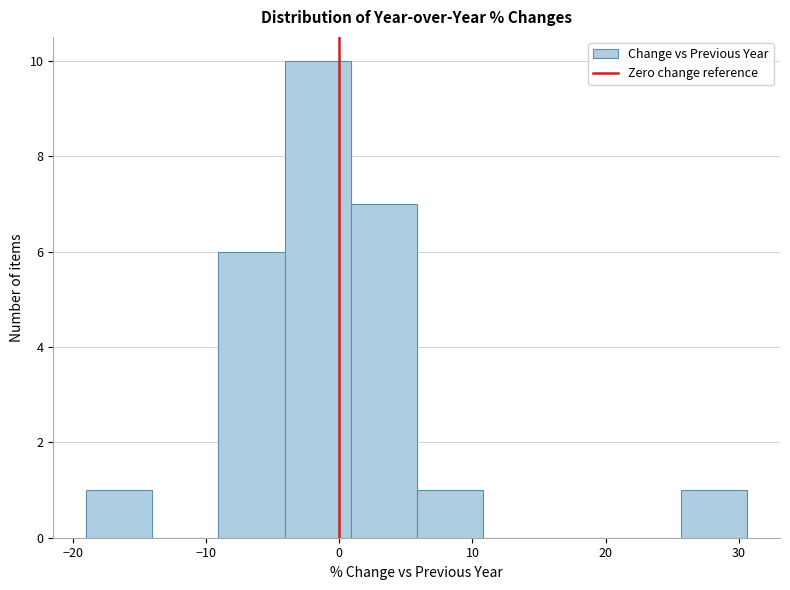

Which range on the x-axis has the tallest bar?

-4 to 1